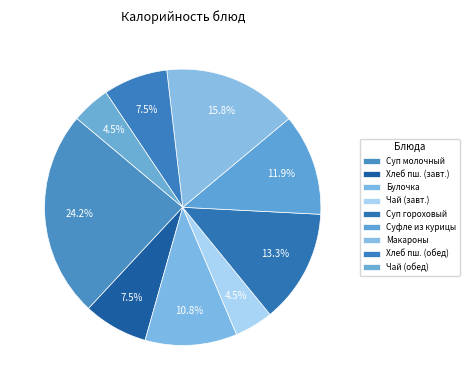

How many segments does this pie chart have?

9